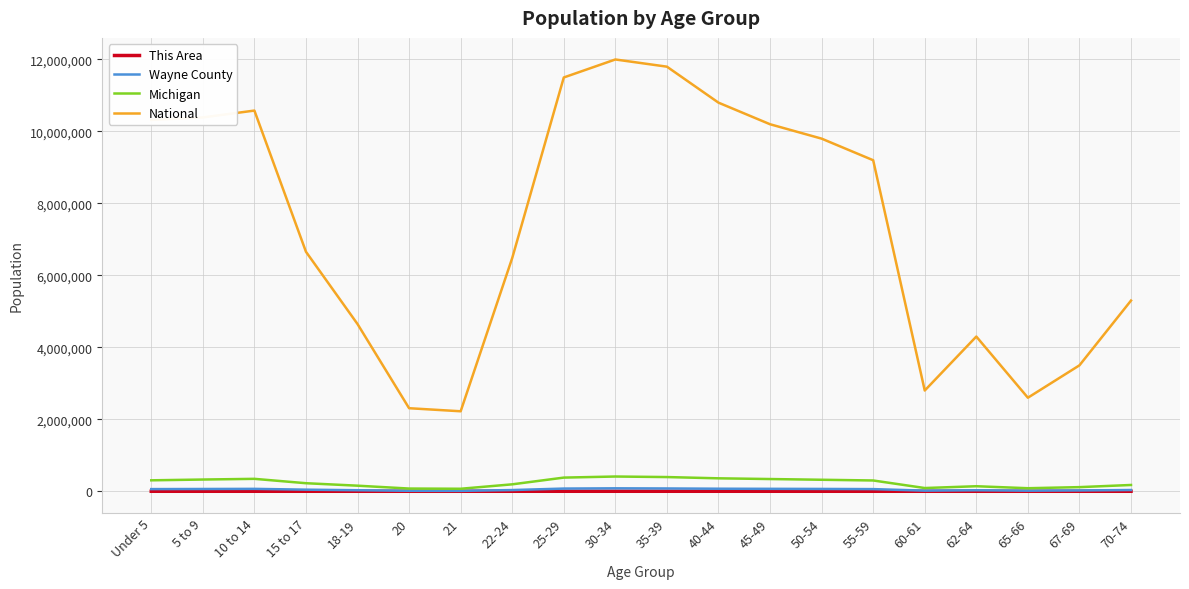

What is the average value of the Michigan series?

240217